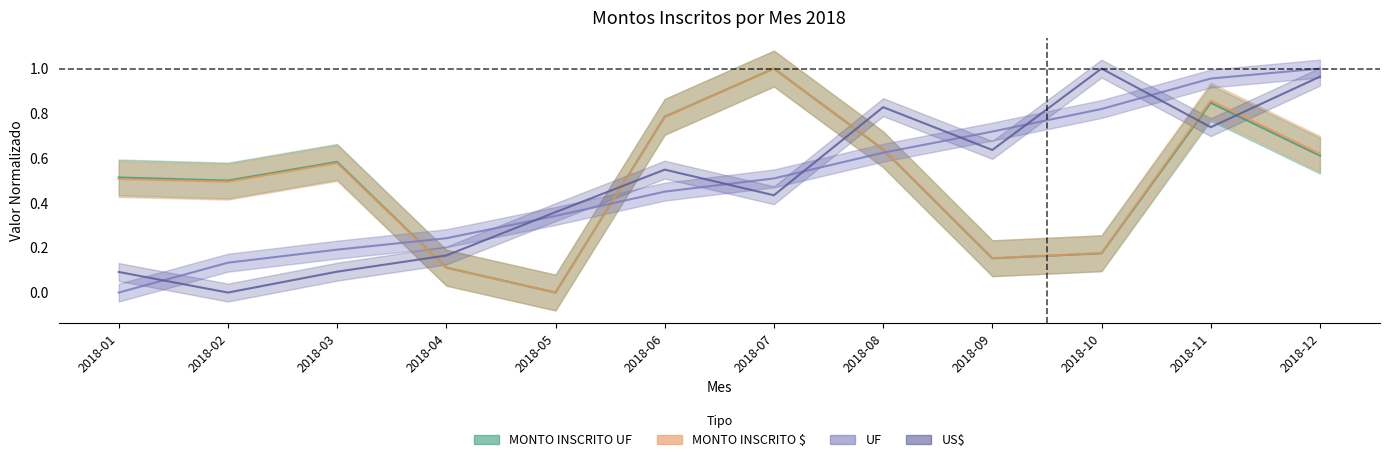

At how many categories does at least one series exceed 0?

12